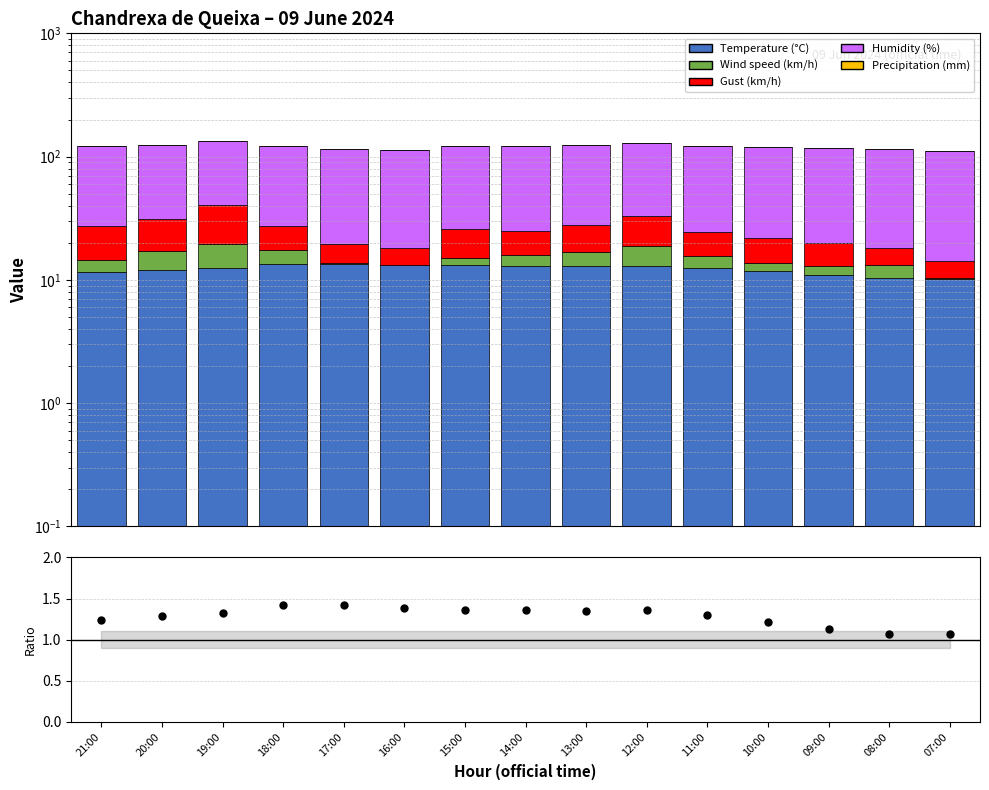

Which series has the widest spread of values?

Gust (km/h)